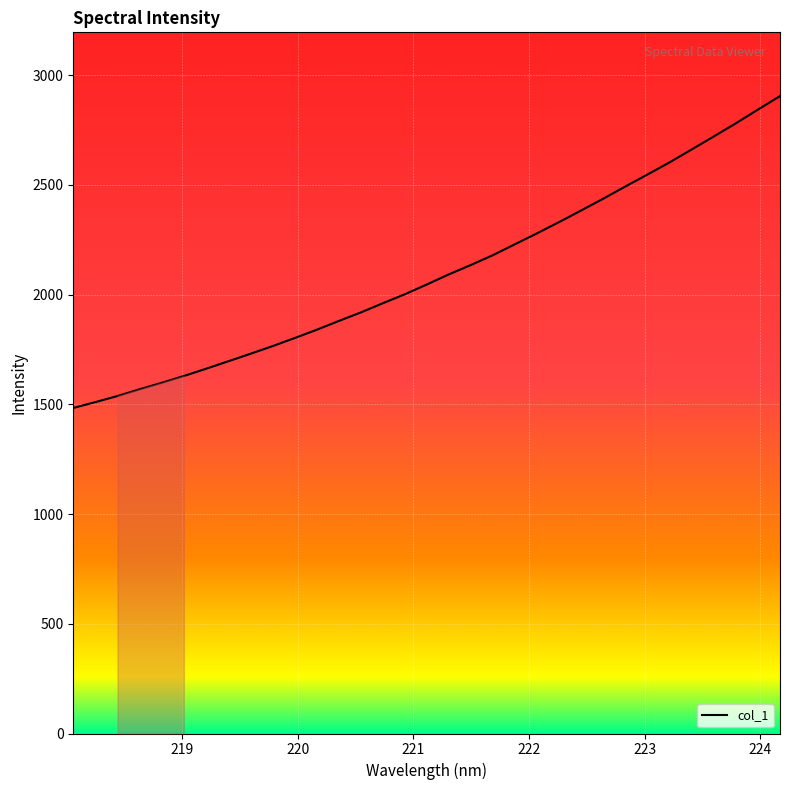

True or false: there are more than 2 points higher than both neighbors.

False